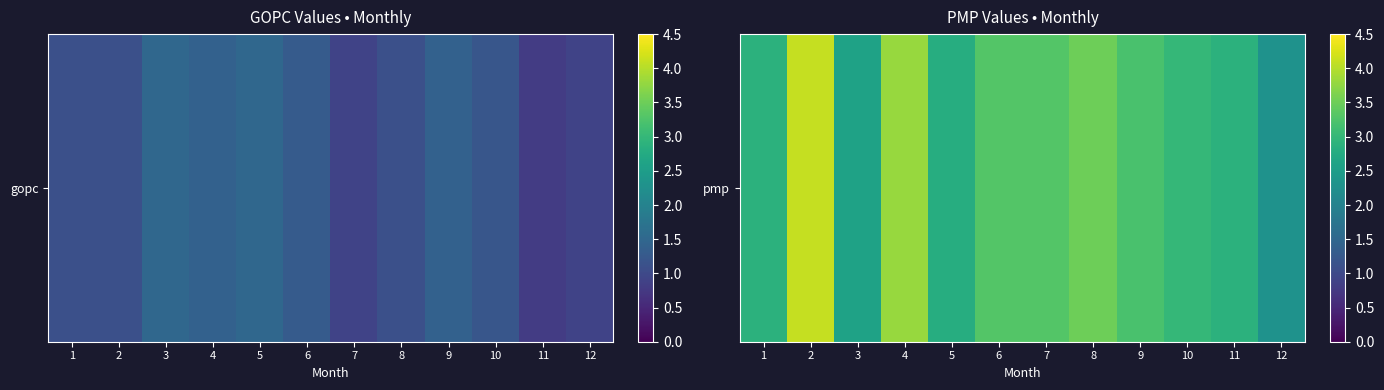

What is the maximum value shown in the chart?

4.1